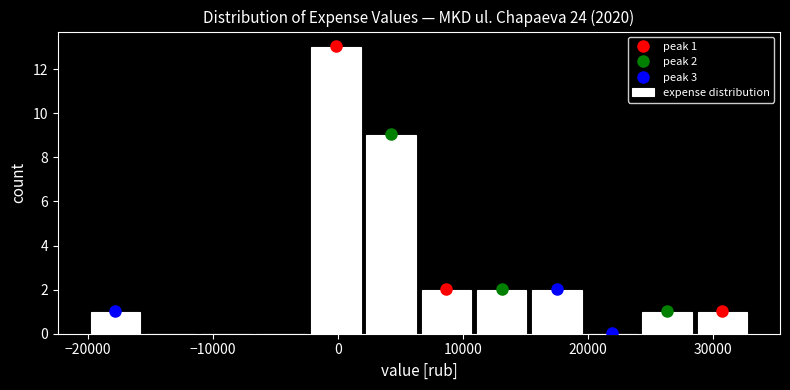

Over which range of the x-axis is the bar tallest?

-2000 to 2000